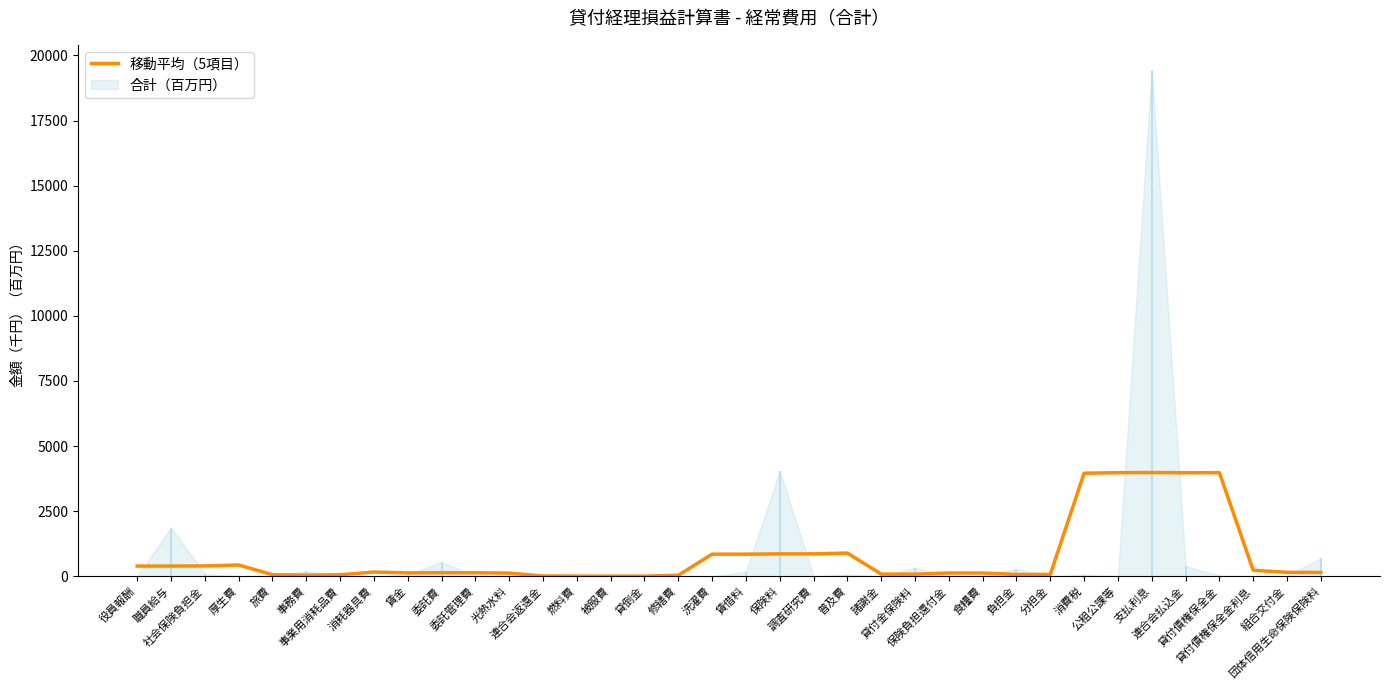

Reading left to right, what are all the values shown in this chart?

389.4	390.1	395.4	432.6	59.2	43.2	56.6	160.6	128.6	133.1	133.2	119.4	10.1	4.8	2.8	2.8	37.8	846.4	847.2	857.9	858.8	889.1	80.5	80.1	123.4	122.6	68.1	68.9	3955.9	3977.9	3983.0	3973.9	3978.3	228.6	150.0	144.8